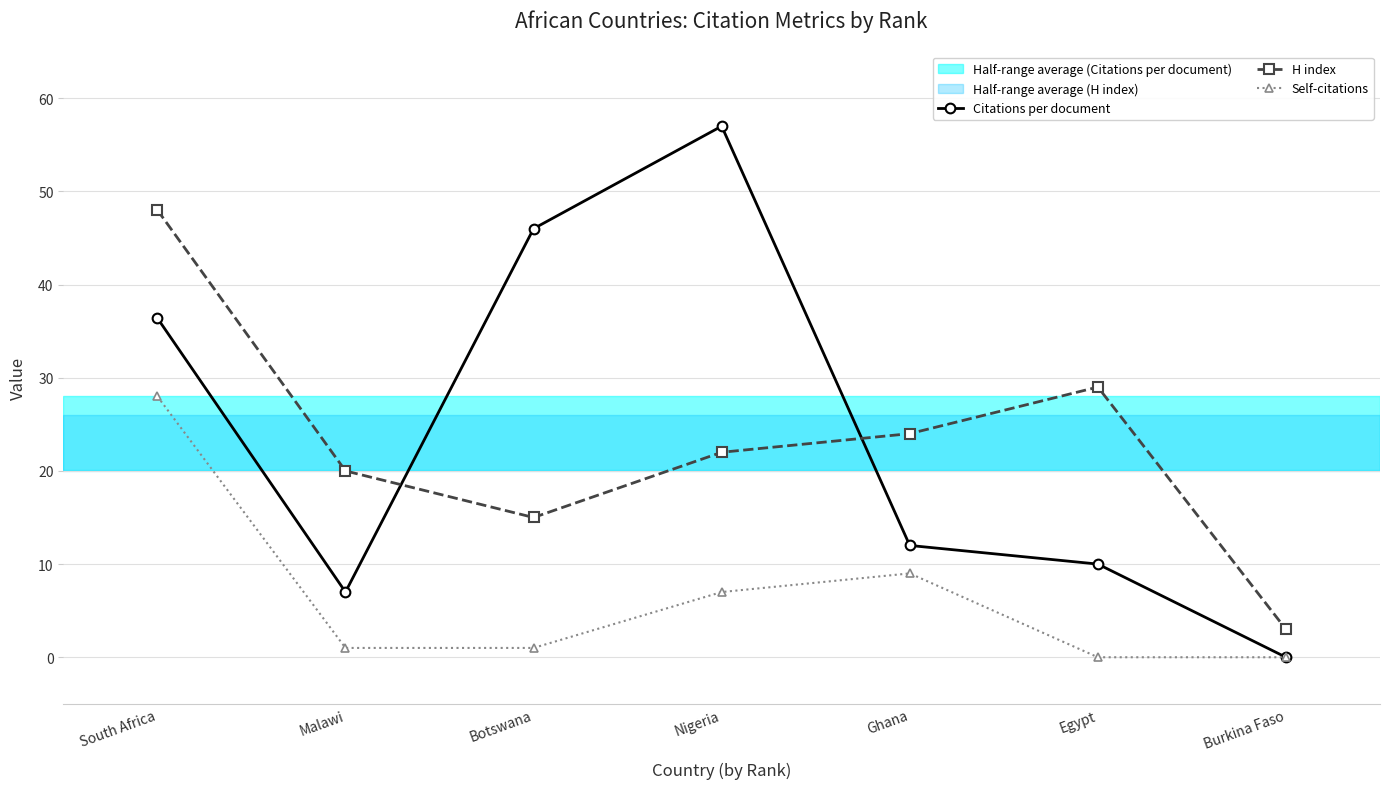

Rank the series by their maximum value, from highest to lowest.

Citations per document, H index, Self-citations